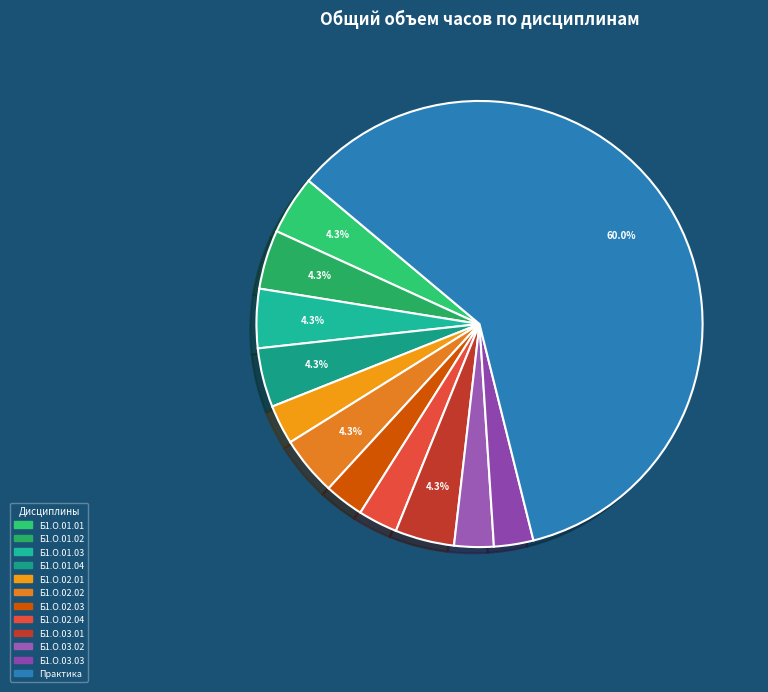

To the nearest percent, what is the combined percentage of Б1.О.01.03 and Практика?

64%